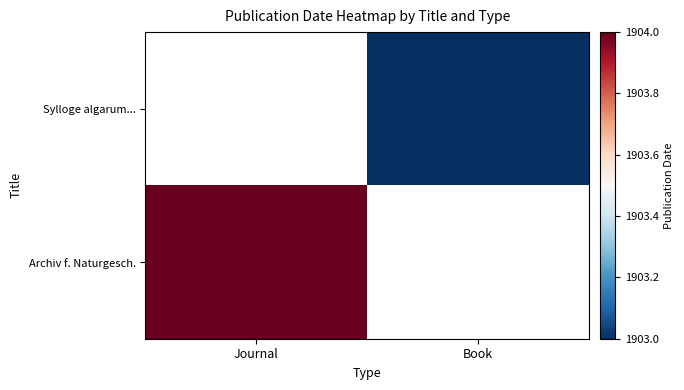

What is the greatest value displayed?

1904.0